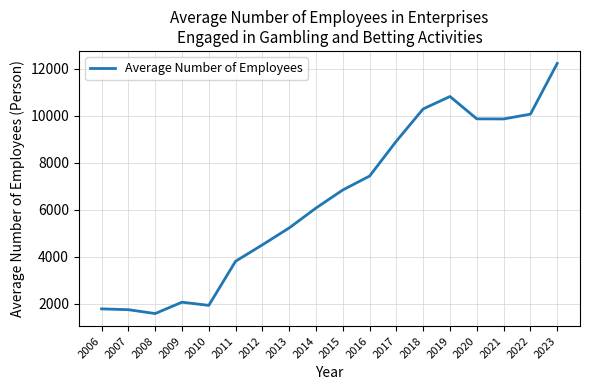

Which category has the lowest value across all series?

2008